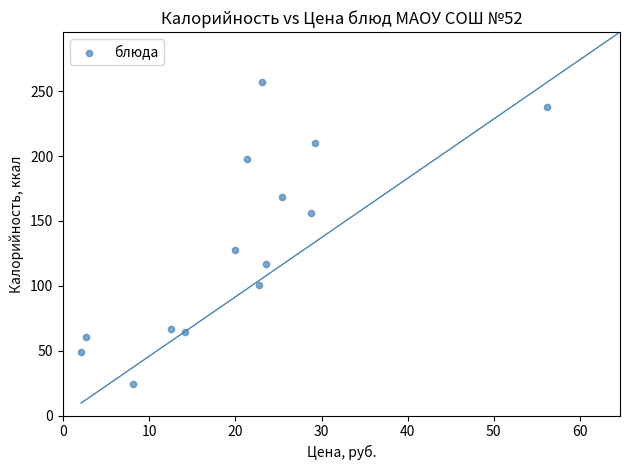

What Y value in the scatter plot is closest to 140?

127.2